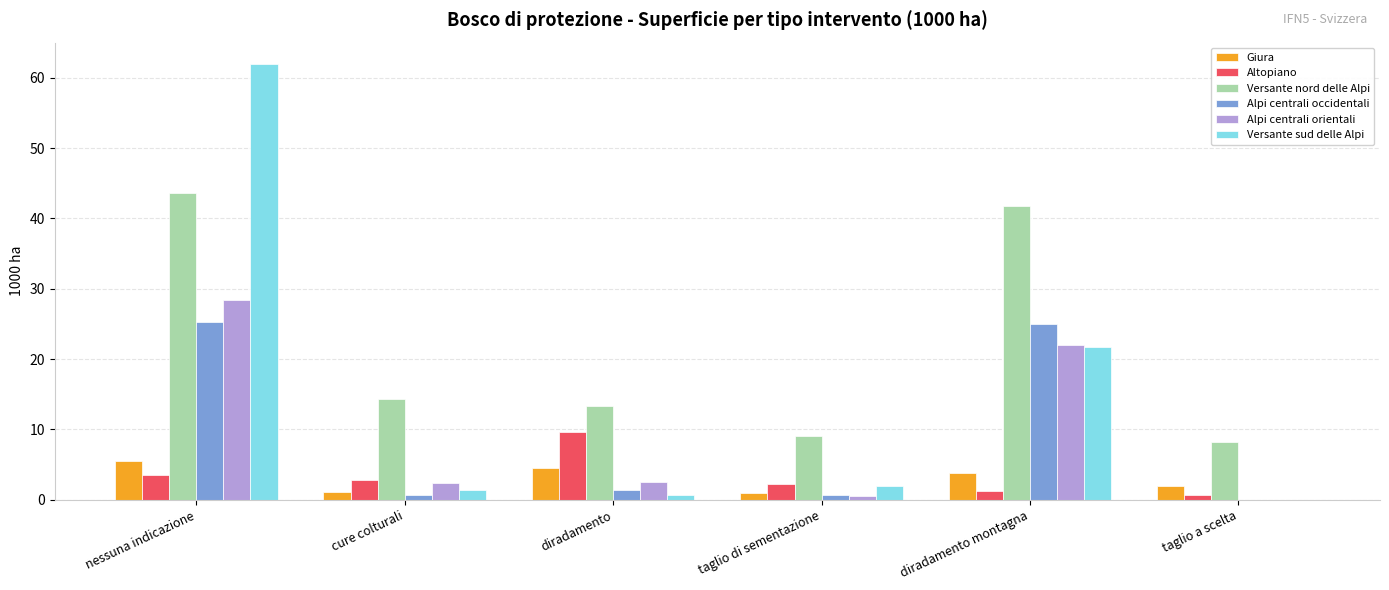

Which category has the highest value in the Versante sud delle Alpi series?

nessuna indicazione